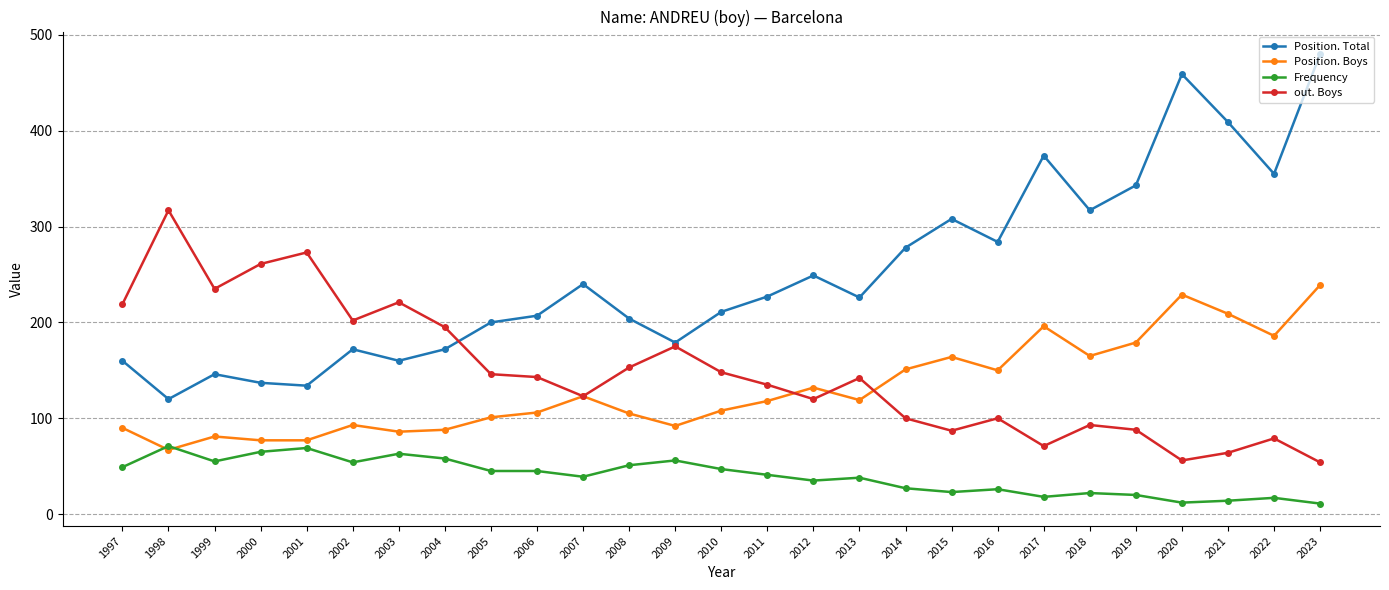

What are all the series names shown in the legend?

Position. Total, Position. Boys, Frequency, out. Boys